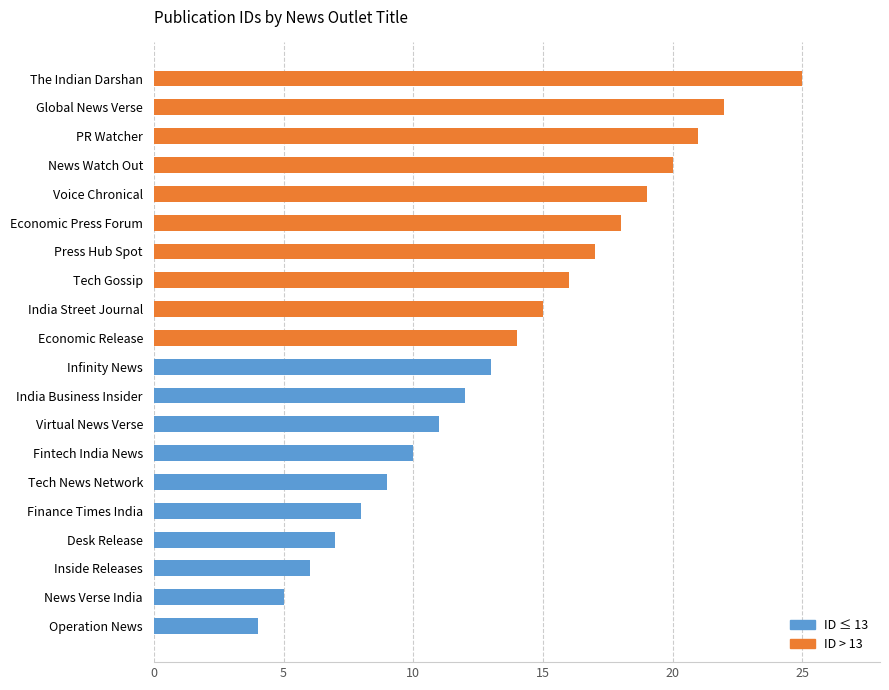

Rank the categories by value from lowest to highest.

Operation News, News Verse India, Inside Releases, Desk Release, Finance Times India, Tech News Network, Fintech India News, Virtual News Verse, India Business Insider, Infinity News, Economic Release, India Street Journal, Tech Gossip, Press Hub Spot, Economic Press Forum, Voice Chronical, News Watch Out, PR Watcher, Global News Verse, The Indian Darshan